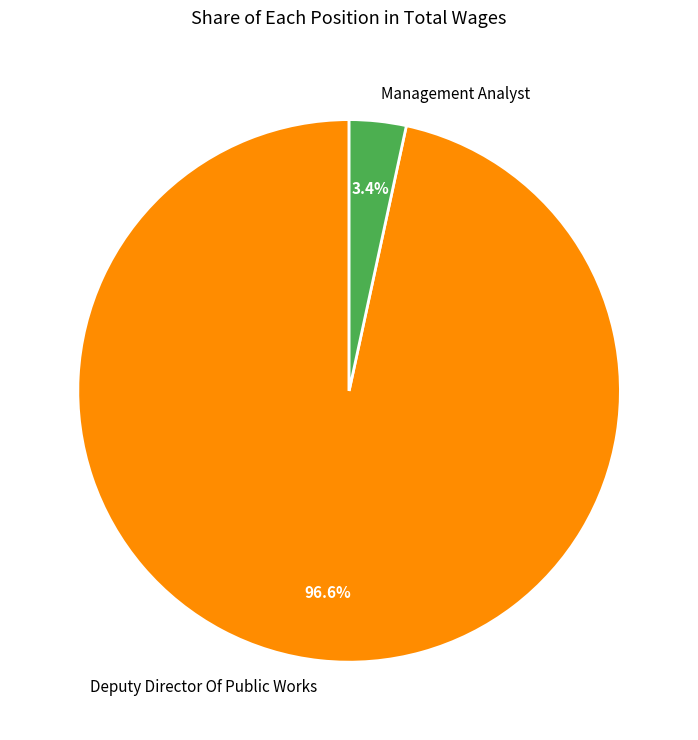

Which has a higher value, Deputy Director Of Public Works or Management Analyst?

Deputy Director Of Public Works